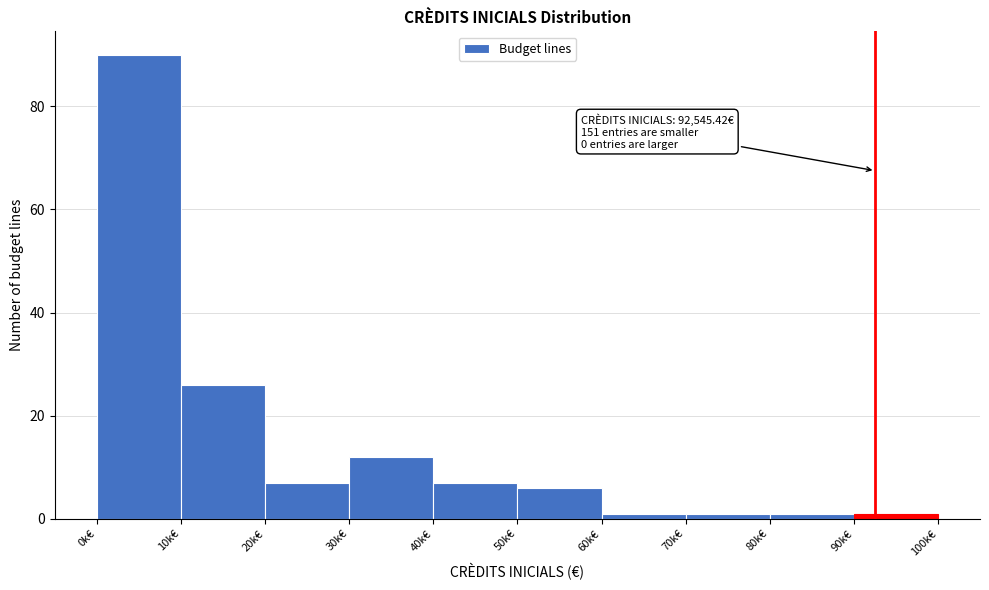

Reading left to right, transcribe all the data shown in this chart.

90	26	7	12	7	6	1	1	1	1